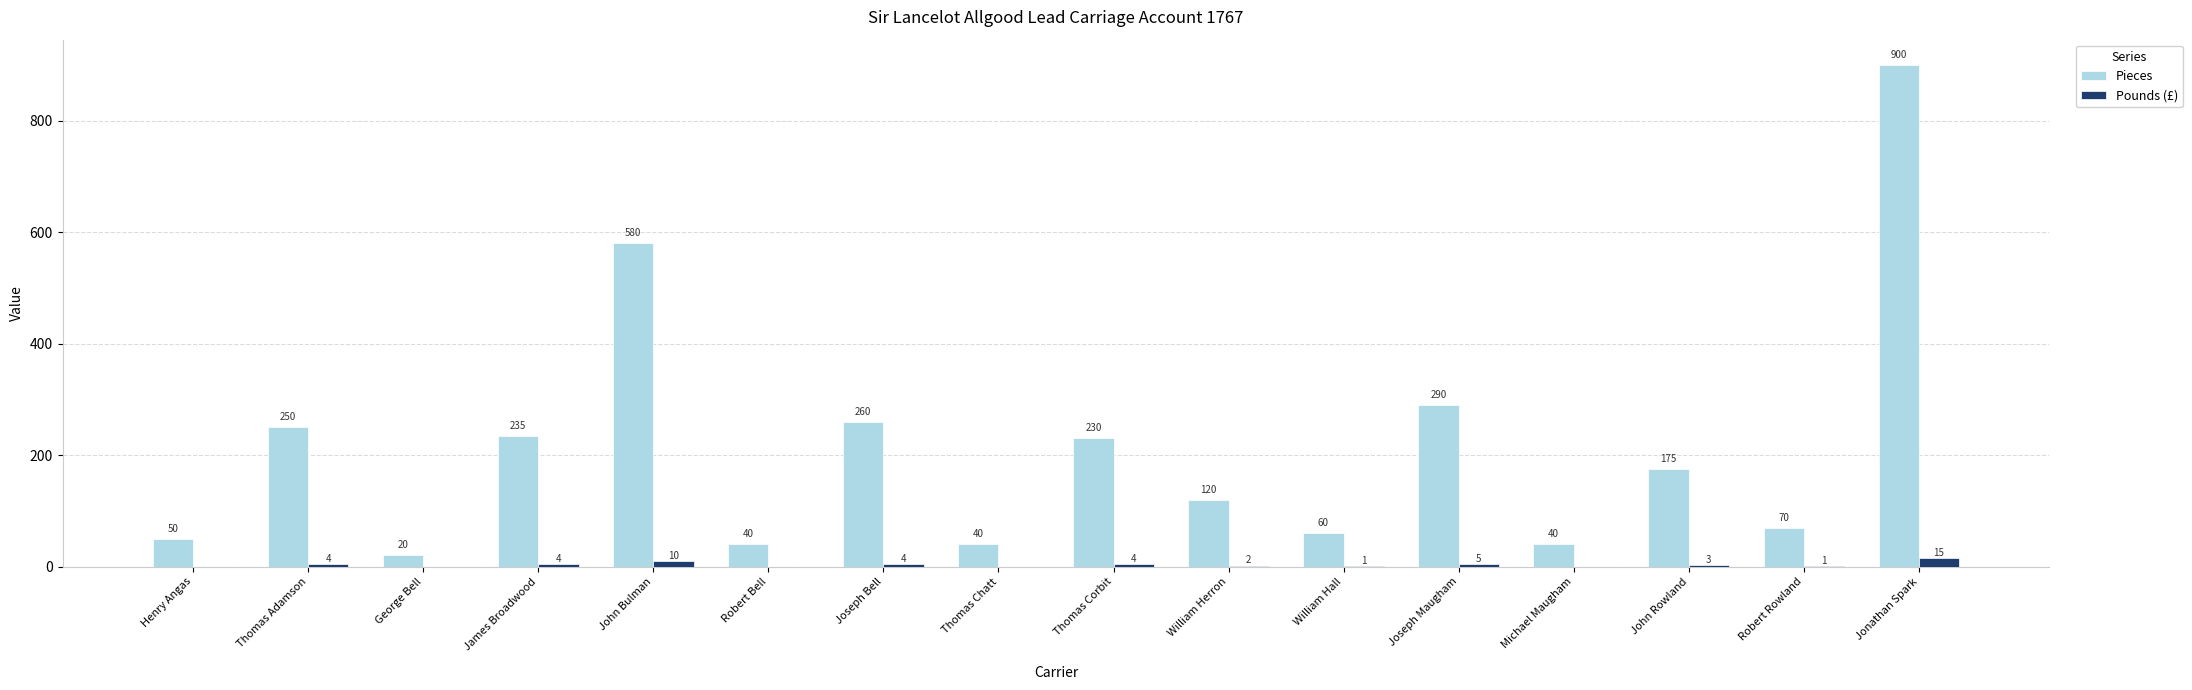

At which category is the sum across all series the highest?

Jonathan Spark